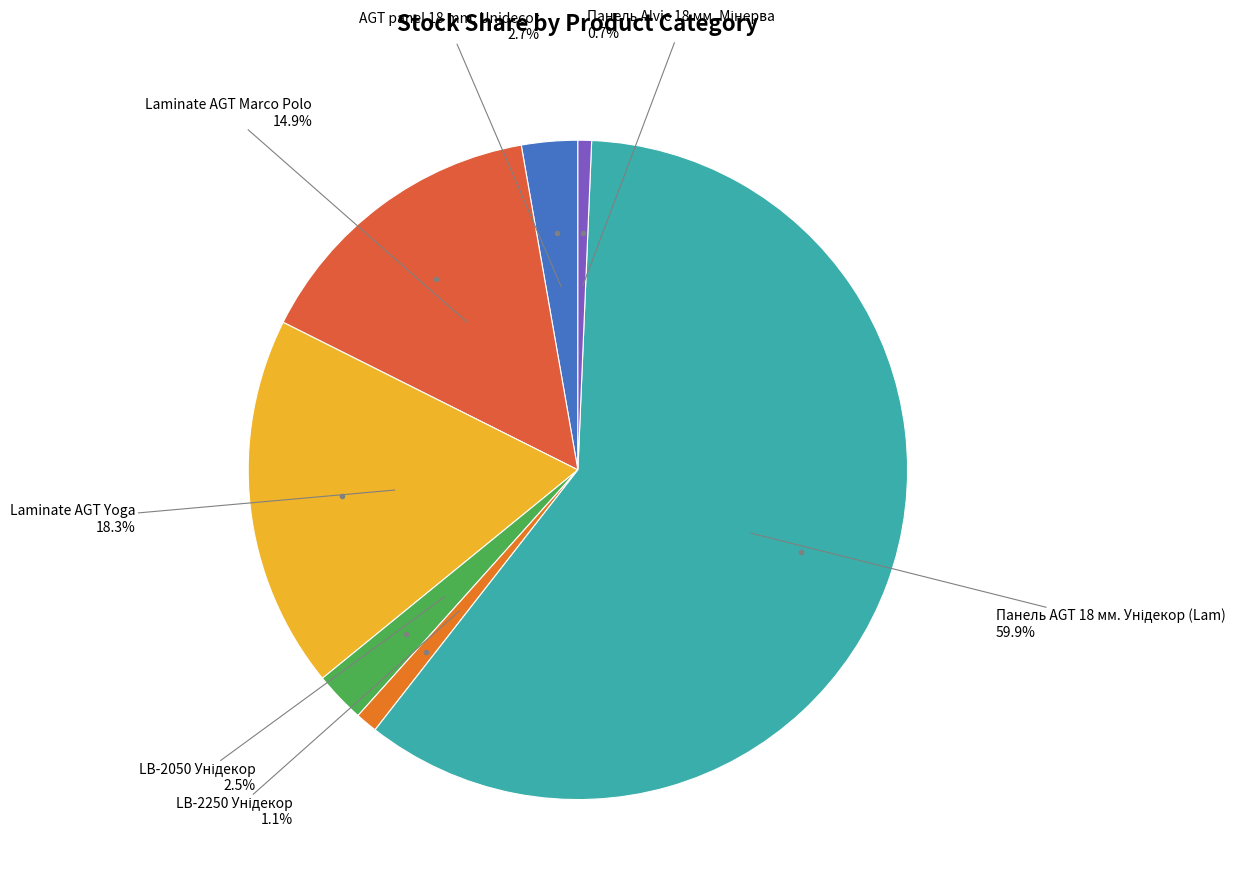

Which has a higher value, Laminate AGT Marco Polo or Laminate AGT Yoga?

Laminate AGT Yoga